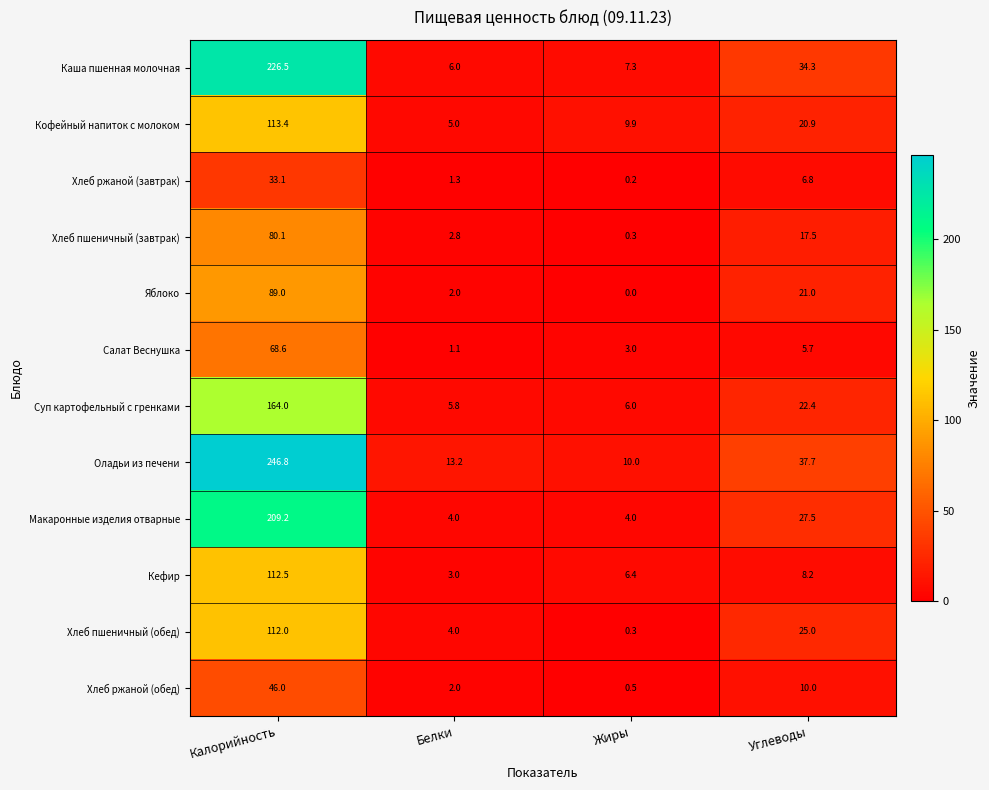

At which label is Салат Веснушка closest to 34?

Углеводы